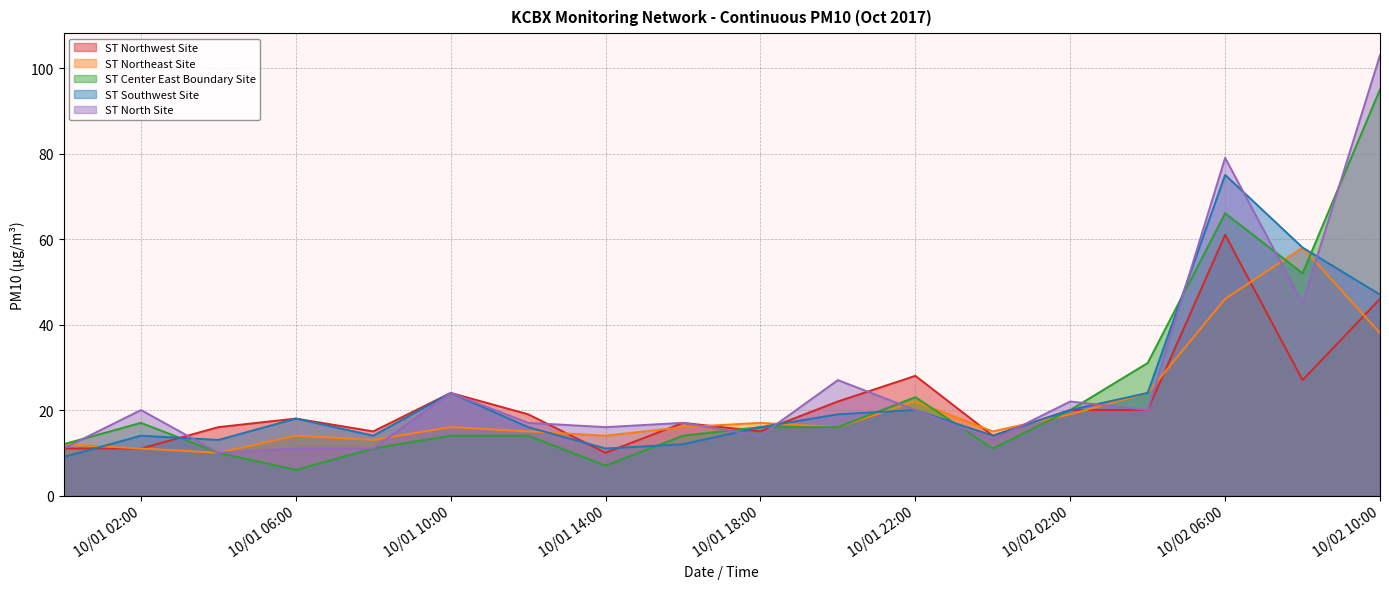

Does the chart display data point markers on the line(s)?

No